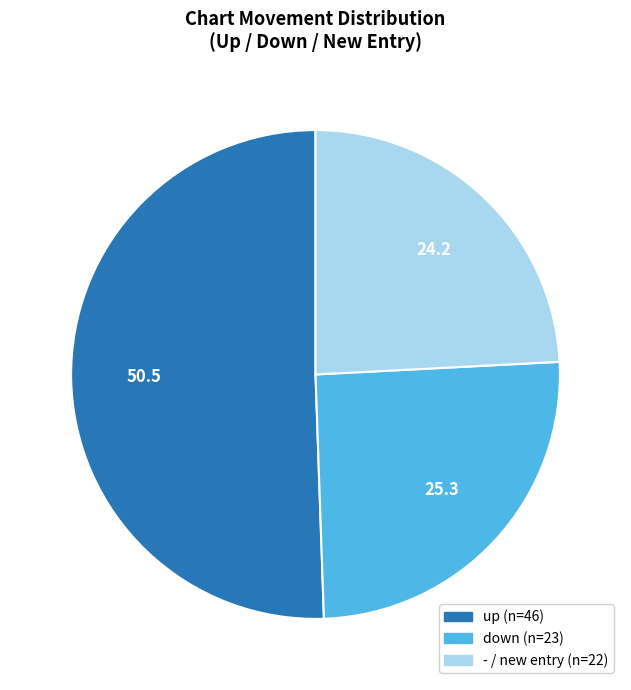

Rank the categories by value from highest to lowest.

up, down, -